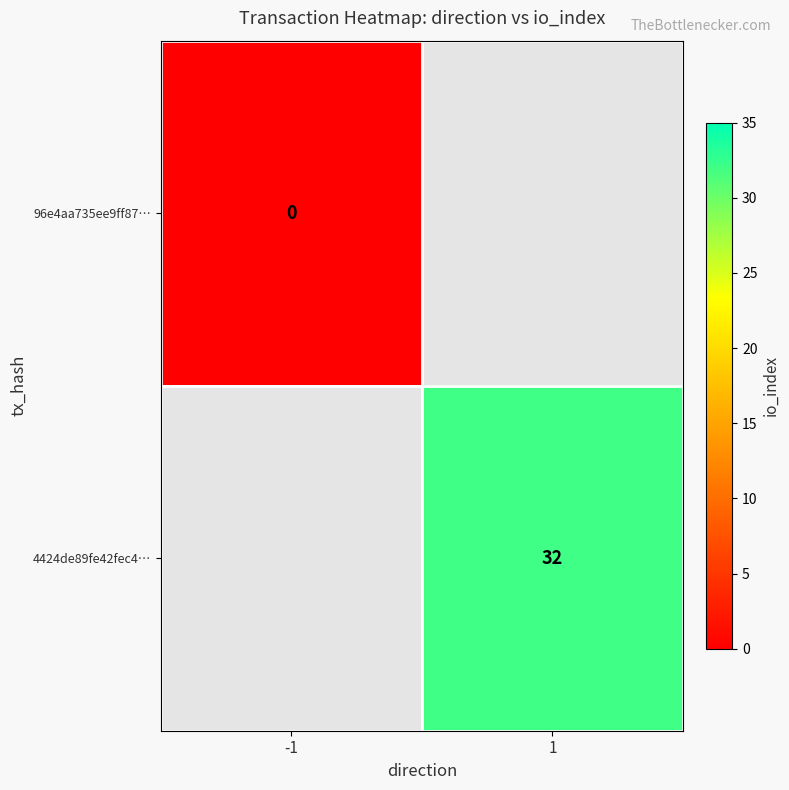

What is the greatest value displayed?

32.0